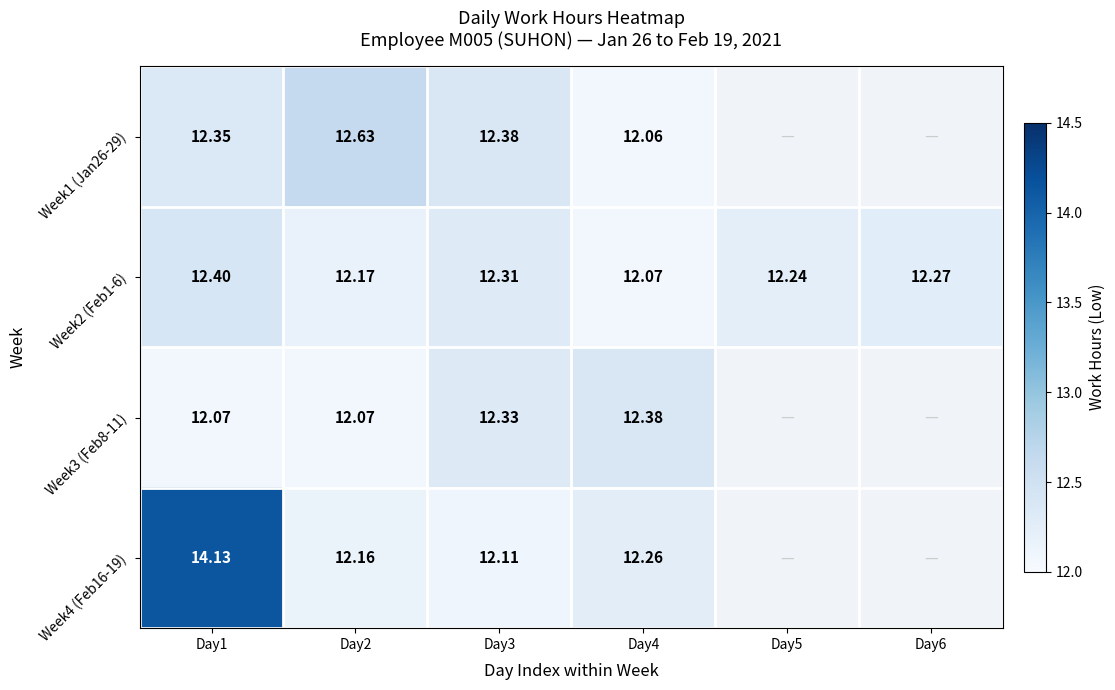

Is the value of Week4 (Feb16-19) at Day3 greater than the value of Week3 (Feb8-11) at Day1?

Yes